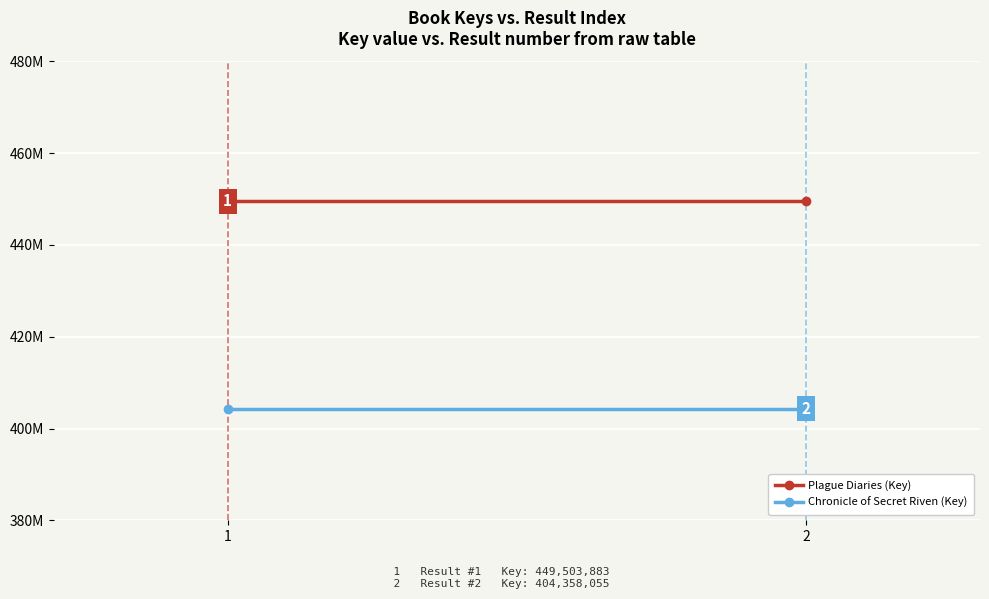

Rank the categories by Plague Diaries (Key) value from highest to lowest.

1, 2